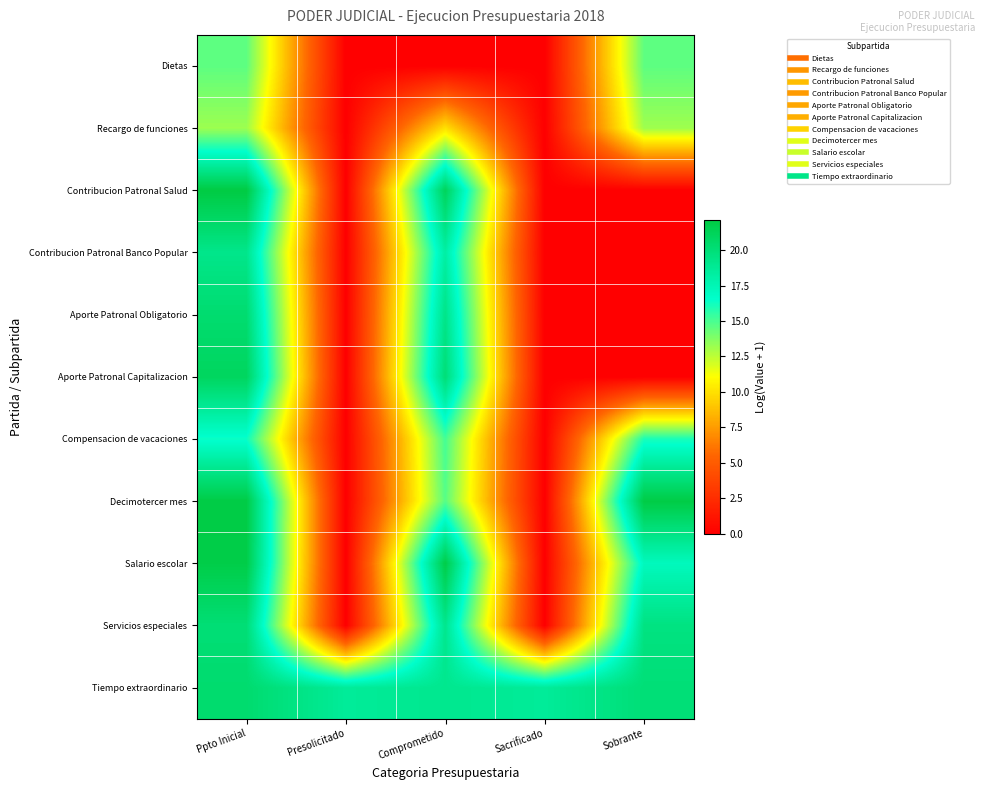

Reading right to left, what are all the values shown in this chart?

Dietas: Sobrante=14.6	Sacrificado=0.0	Comprometido=0.0	Presolicitado=0.0	Ppto Inicial=14.6
Recargo de funciones: Sobrante=13.2	Sacrificado=0.0	Comprometido=10.0	Presolicitado=0.0	Ppto Inicial=13.2
Contribucion Patronal Salud: Sobrante=0.0	Sacrificado=0.0	Comprometido=21.2	Presolicitado=0.0	Ppto Inicial=22.1
Contribucion Patronal Banco Popular: Sobrante=0.0	Sacrificado=0.0	Comprometido=18.2	Presolicitado=0.0	Ppto Inicial=19.2
Aporte Patronal Obligatorio: Sobrante=0.0	Sacrificado=0.0	Comprometido=19.3	Presolicitado=0.0	Ppto Inicial=20.3
Aporte Patronal Capitalizacion: Sobrante=0.0	Sacrificado=0.0	Comprometido=20.0	Presolicitado=0.0	Ppto Inicial=21.0
Compensacion de vacaciones: Sobrante=16.0	Sacrificado=0.0	Comprometido=15.1	Presolicitado=0.0	Ppto Inicial=16.4
Decimotercer mes: Sobrante=22.0	Sacrificado=0.0	Comprometido=14.7	Presolicitado=0.0	Ppto Inicial=22.0
Salario escolar: Sobrante=17.2	Sacrificado=0.0	Comprometido=21.9	Presolicitado=0.0	Ppto Inicial=21.9
Servicios especiales: Sobrante=19.6	Sacrificado=0.0	Comprometido=19.1	Presolicitado=0.0	Ppto Inicial=20.1
Tiempo extraordinario: Sobrante=20.0	Sacrificado=18.6	Comprometido=19.0	Presolicitado=18.6	Ppto Inicial=20.3